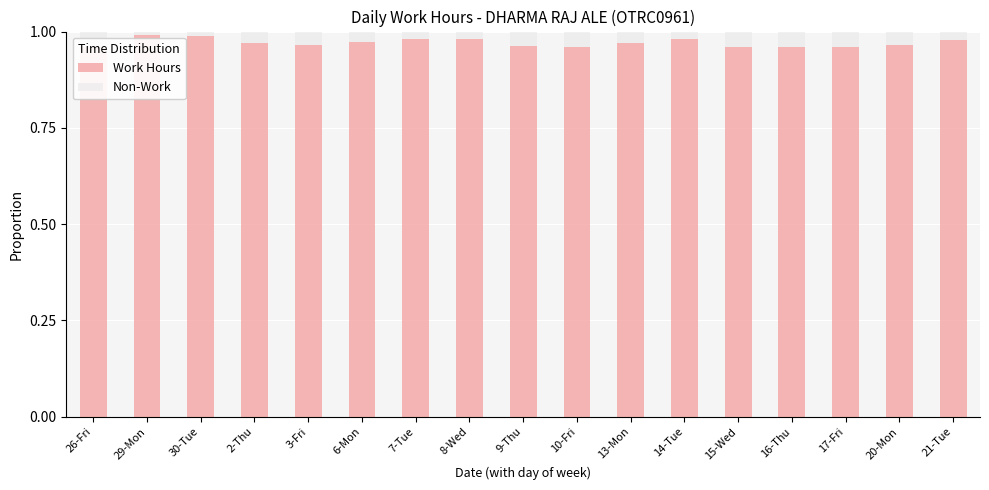

Is the value of Work Hours at 7-Tue greater than the value of Non-Work at 10-Fri?

Yes